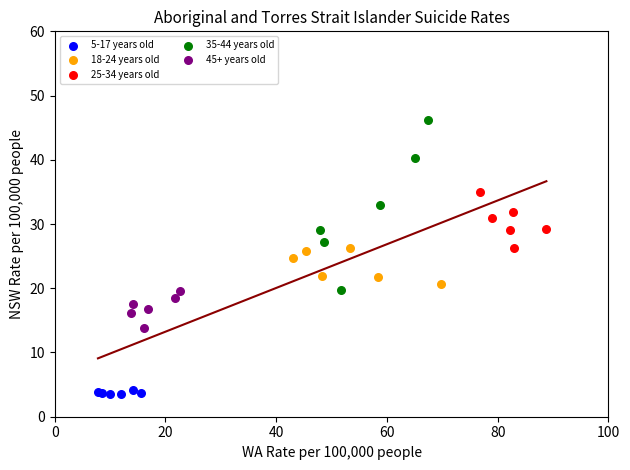

Which series contains the lowest Y value?

5-17 years old